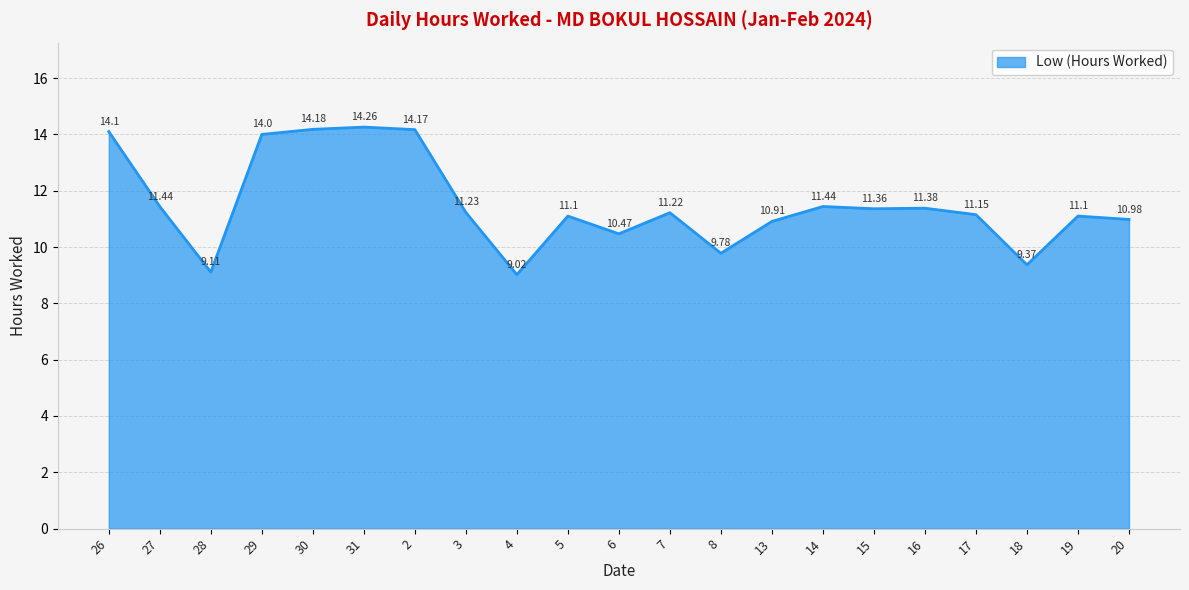

What is the difference between the maximum and minimum values?

5.2